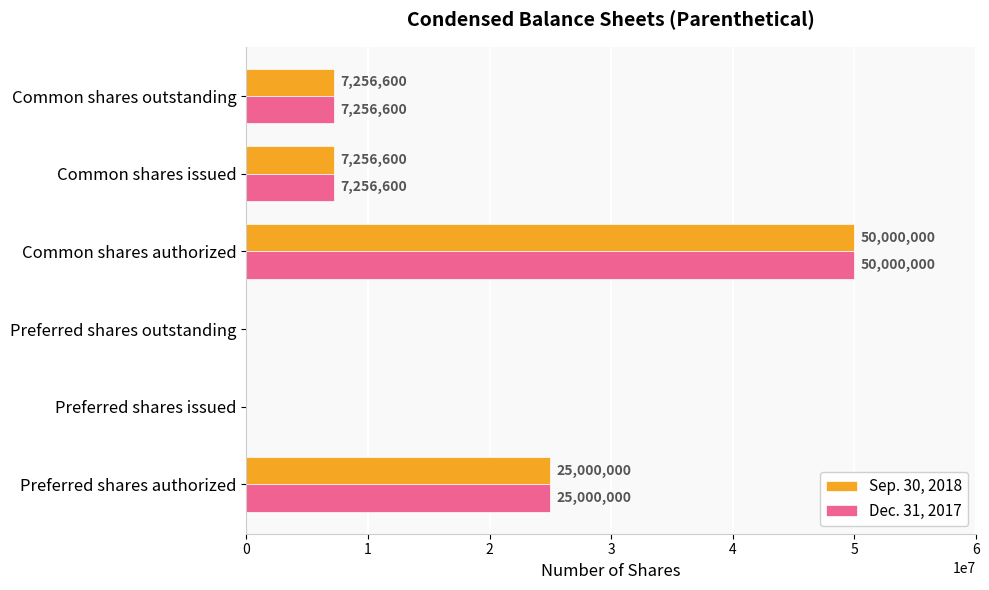

Count the number of data series in this chart.

2